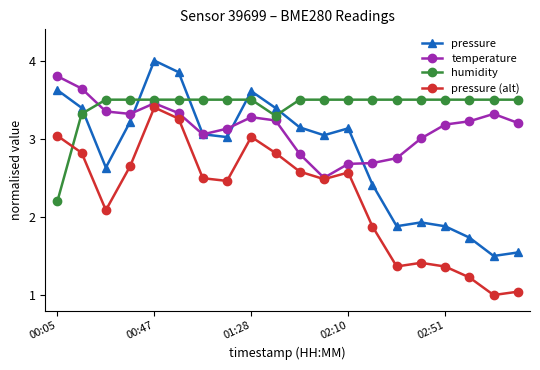

What is the difference between the second highest and second lowest values in the humidity series?

0.2